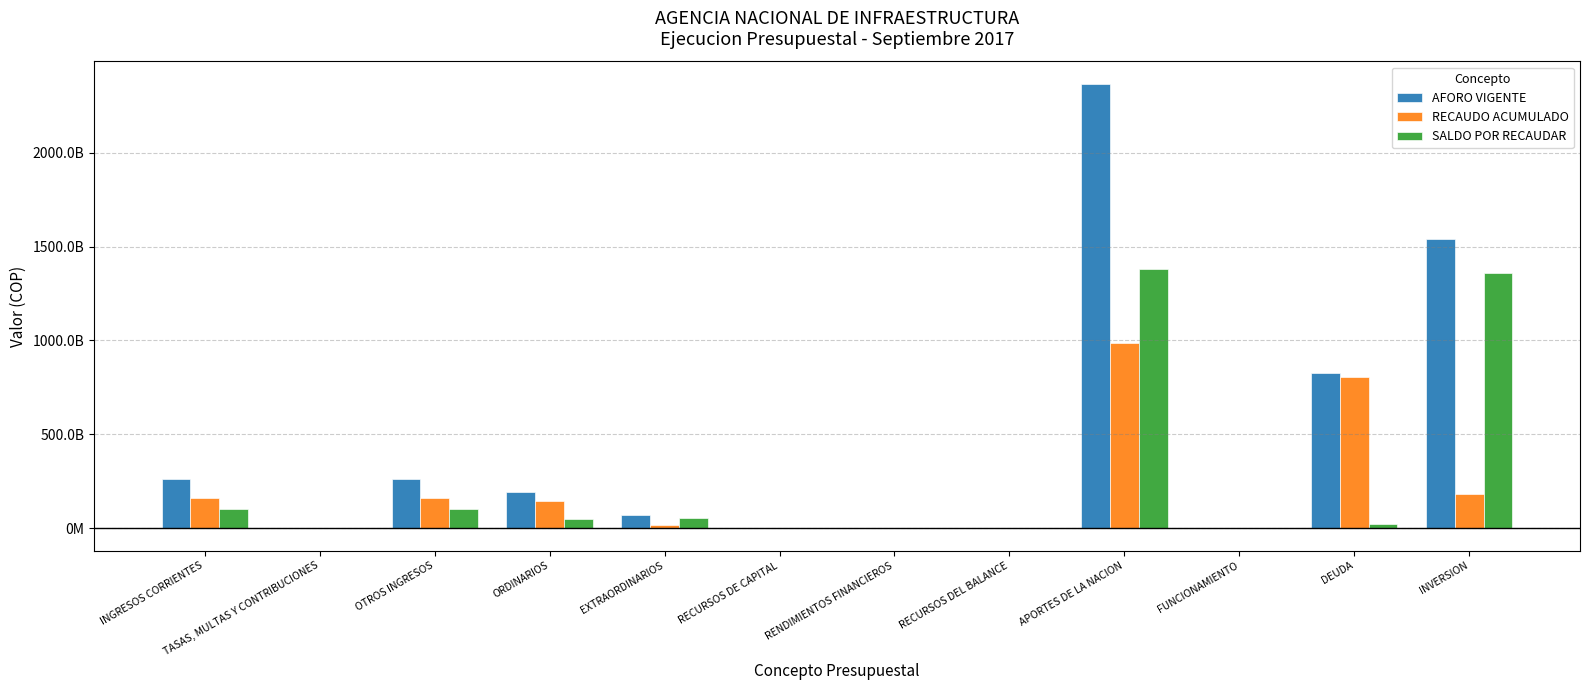

At which label does AFORO VIGENTE reach its peak?

APORTES DE LA NACION